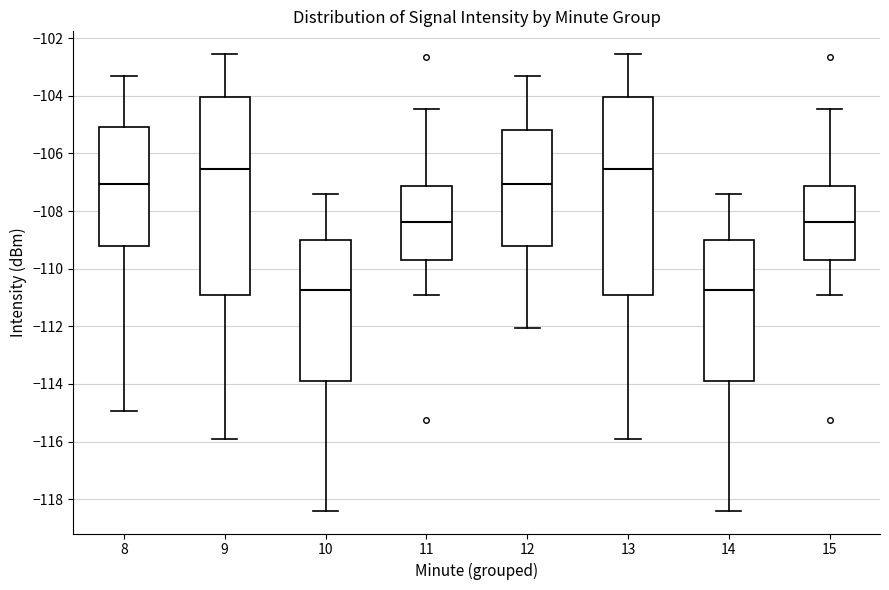

Where is the upper edge of the box at x = 13 on the y-axis? The values are not printed on the chart, so give them approximately, as read against the axis.

-104.0